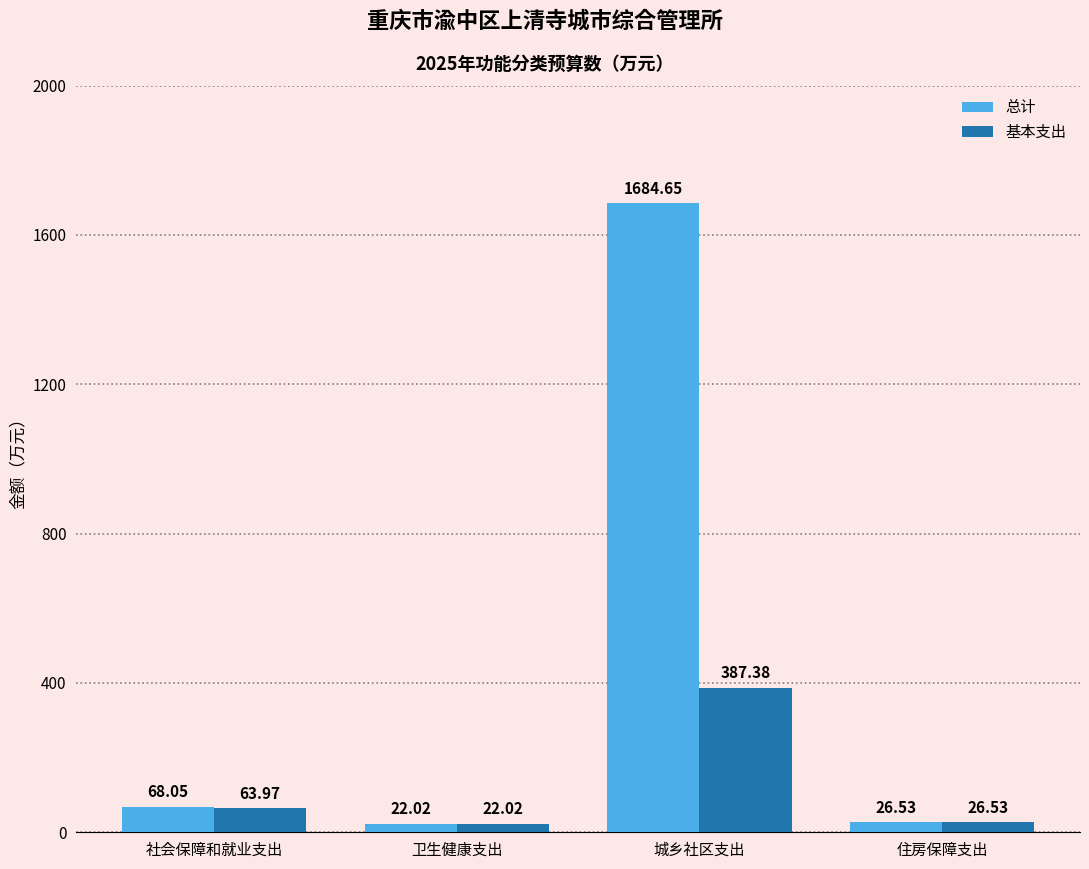

What is the lowest value of the 总计 series?

22.0